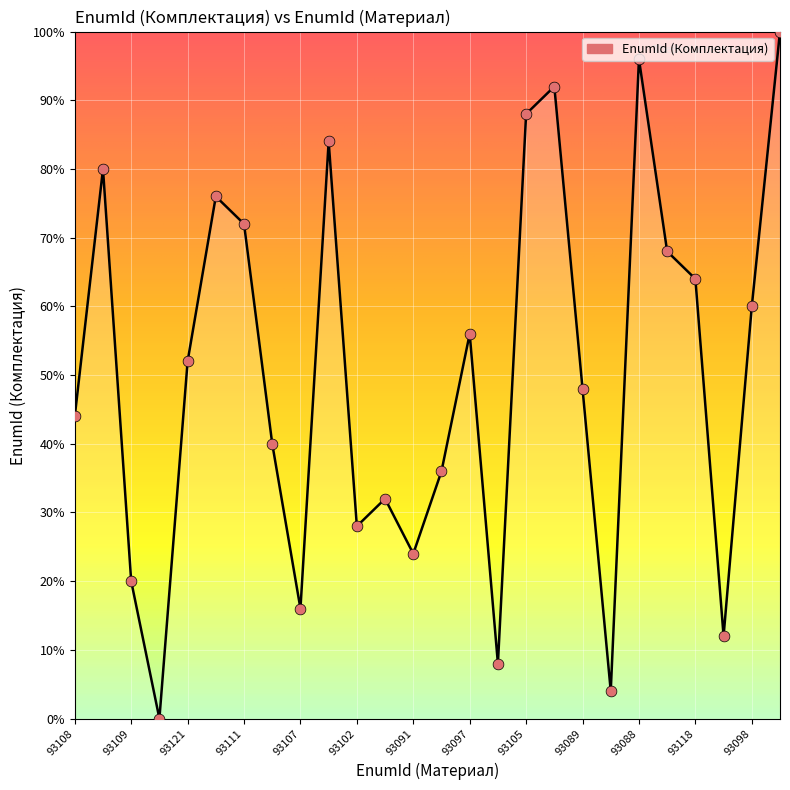

What is the maximum value shown in the chart?

100.0